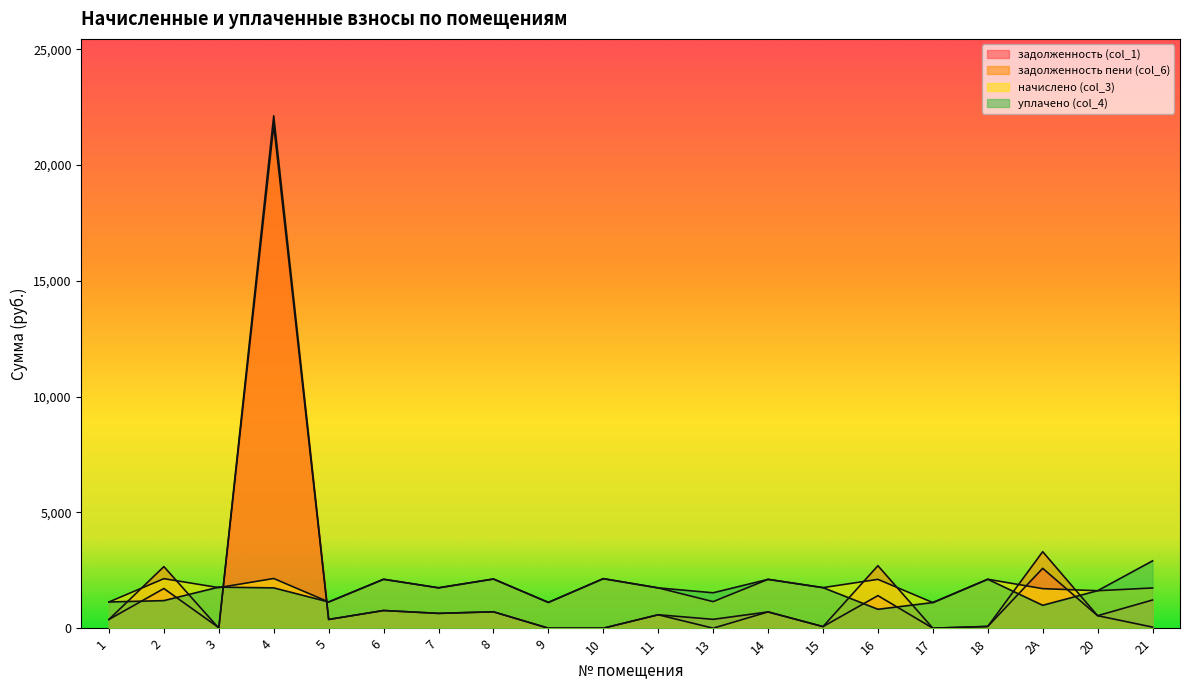

What is the label of the 5th point from the right?

17